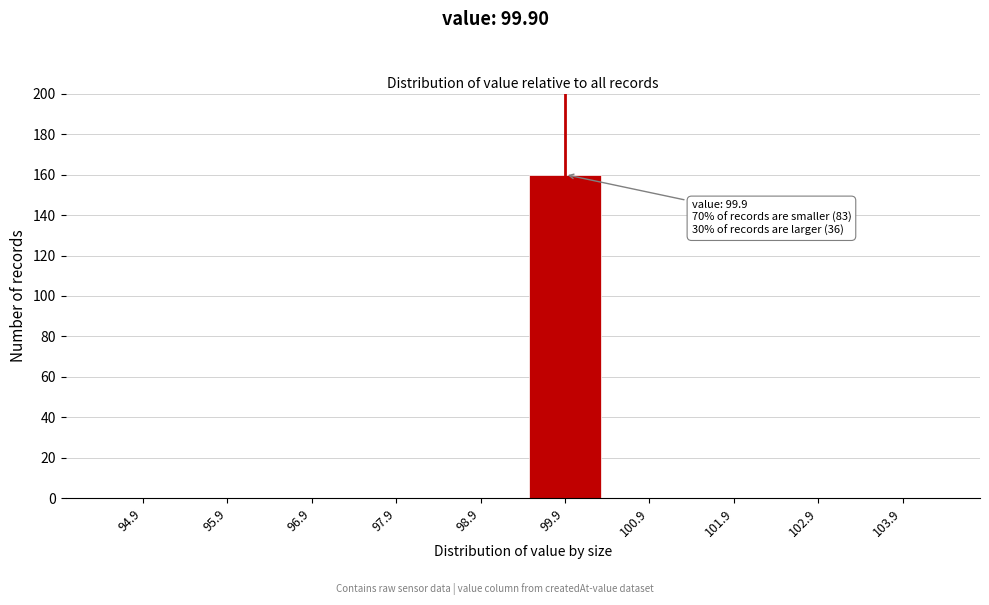

Reading right to left, transcribe all the data shown in this chart.

103.9=0	102.9=0	101.9=0	100.9=0	99.9=160	98.9=0	97.9=0	96.9=0	95.9=0	94.9=0